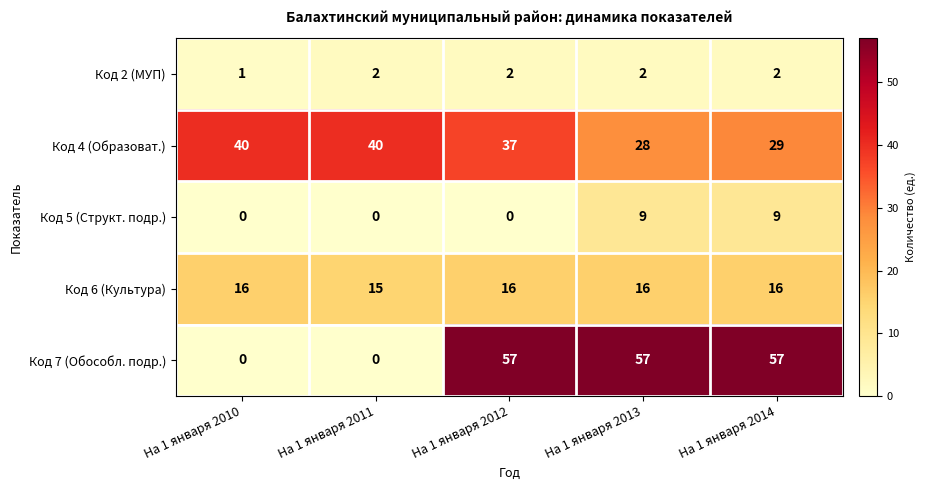

Reading left to right, what are all the values shown in this chart?

Код 2 (МУП): На 1 января 2010=1	На 1 января 2011=2	На 1 января 2012=2	На 1 января 2013=2	На 1 января 2014=2
Код 4 (Образоват.): На 1 января 2010=40	На 1 января 2011=40	На 1 января 2012=37	На 1 января 2013=28	На 1 января 2014=29
Код 5 (Структ. подр.): На 1 января 2010=0	На 1 января 2011=0	На 1 января 2012=0	На 1 января 2013=9	На 1 января 2014=9
Код 6 (Культура): На 1 января 2010=16	На 1 января 2011=15	На 1 января 2012=16	На 1 января 2013=16	На 1 января 2014=16
Код 7 (Обособл. подр.): На 1 января 2010=0	На 1 января 2011=0	На 1 января 2012=57	На 1 января 2013=57	На 1 января 2014=57